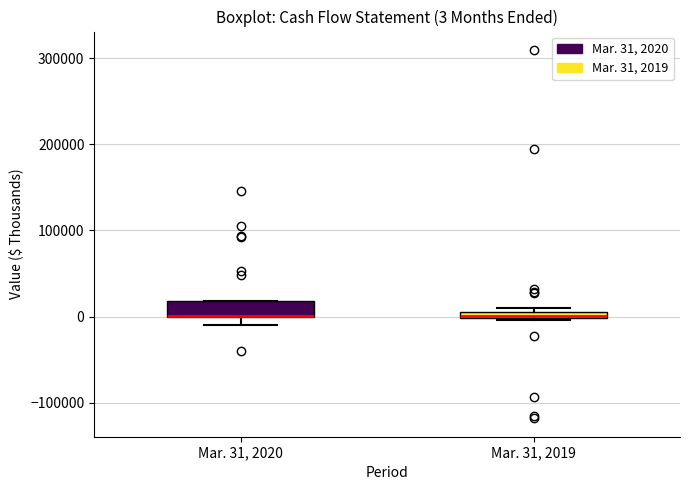

Comparing the boxes themselves (not the whiskers), which one is the tallest?

Mar. 31, 2020